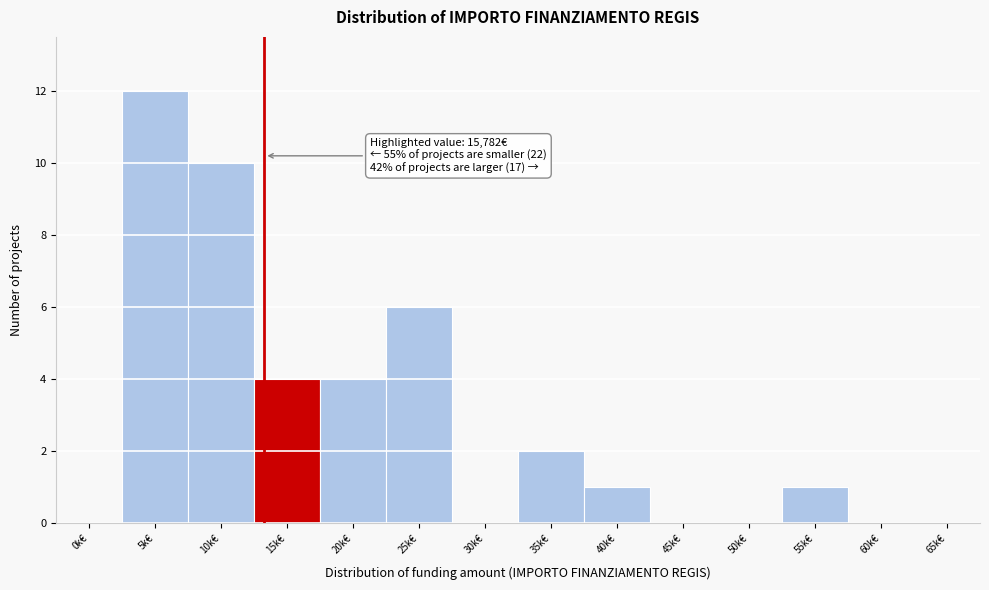

Reading right to left, list all the values displayed in this chart.

65k€=0	60k€=0	55k€=1	50k€=0	45k€=0	40k€=1	35k€=2	30k€=0	25k€=6	20k€=4	15k€=4	10k€=10	5k€=12	0k€=0